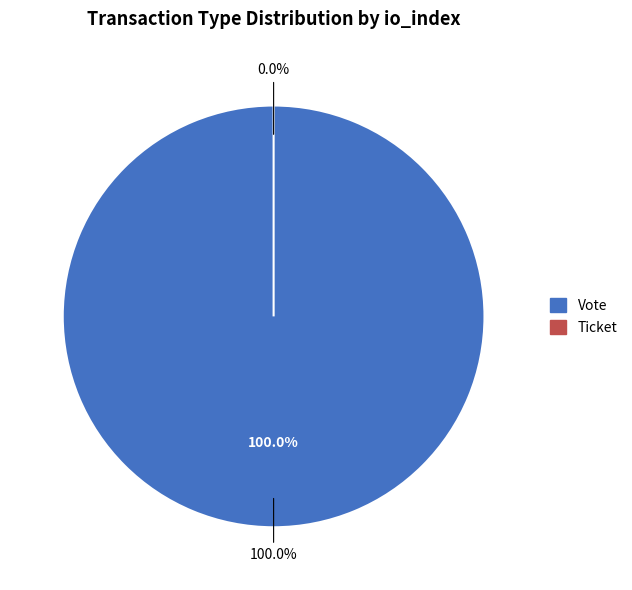

Is it true that Vote is 100% of the pie?

True